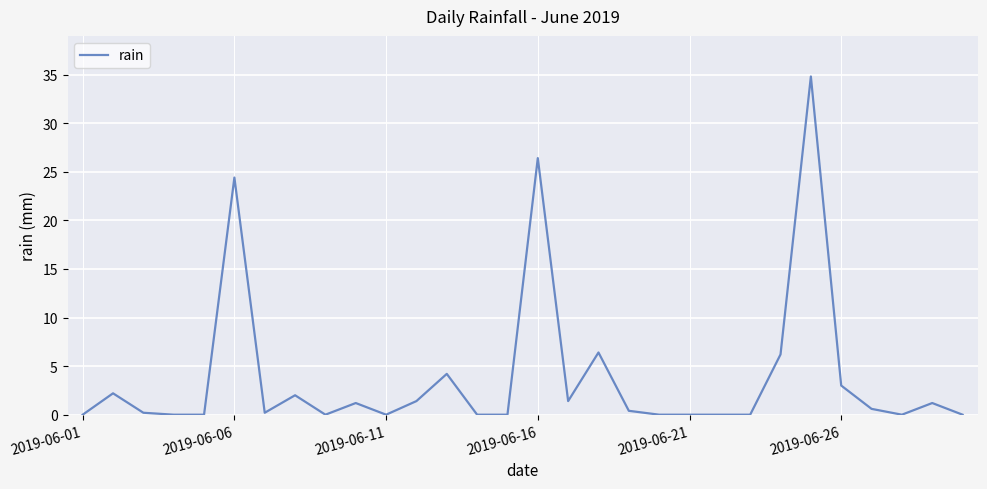

How many lines are shown in the chart?

1